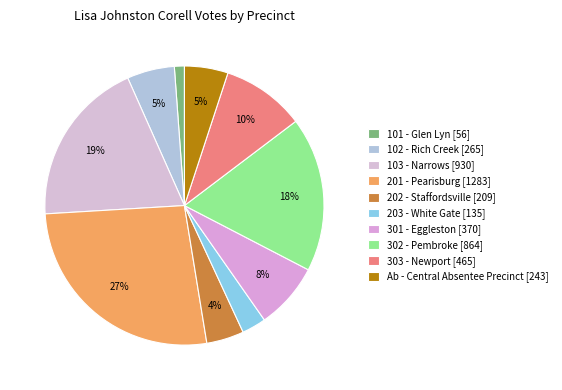

Between 202 - Staffordsville and 101 - Glen Lyn, which is larger?

202 - Staffordsville